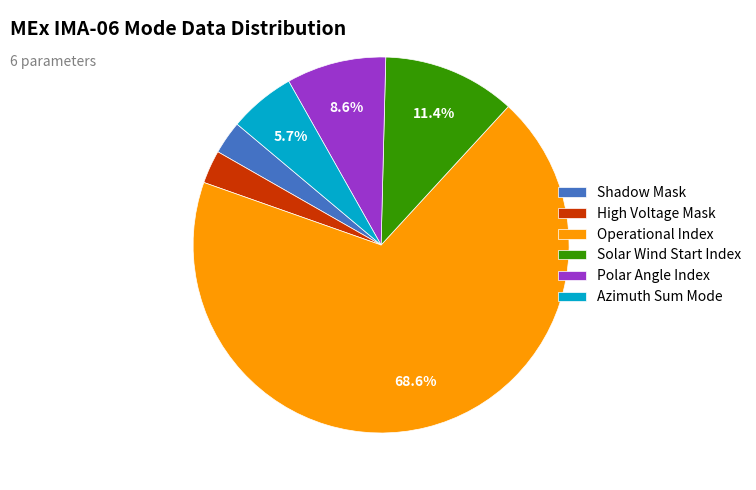

Combined, what portion of the pie is Polar Angle Index and Solar Wind Start Index?

20.0%